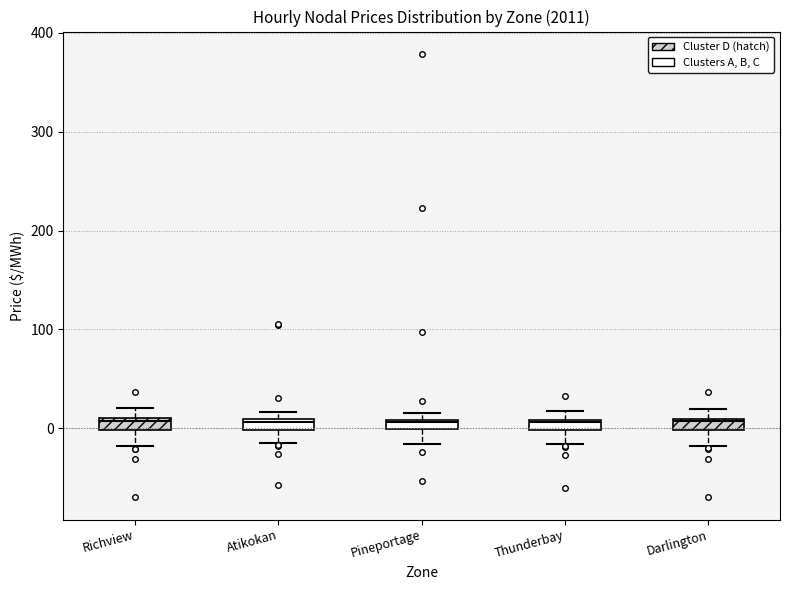

Where does the lower whisker of the box for Pineportage end on the y-axis? The values are not printed on the chart, so give them approximately, as read against the axis.

-20